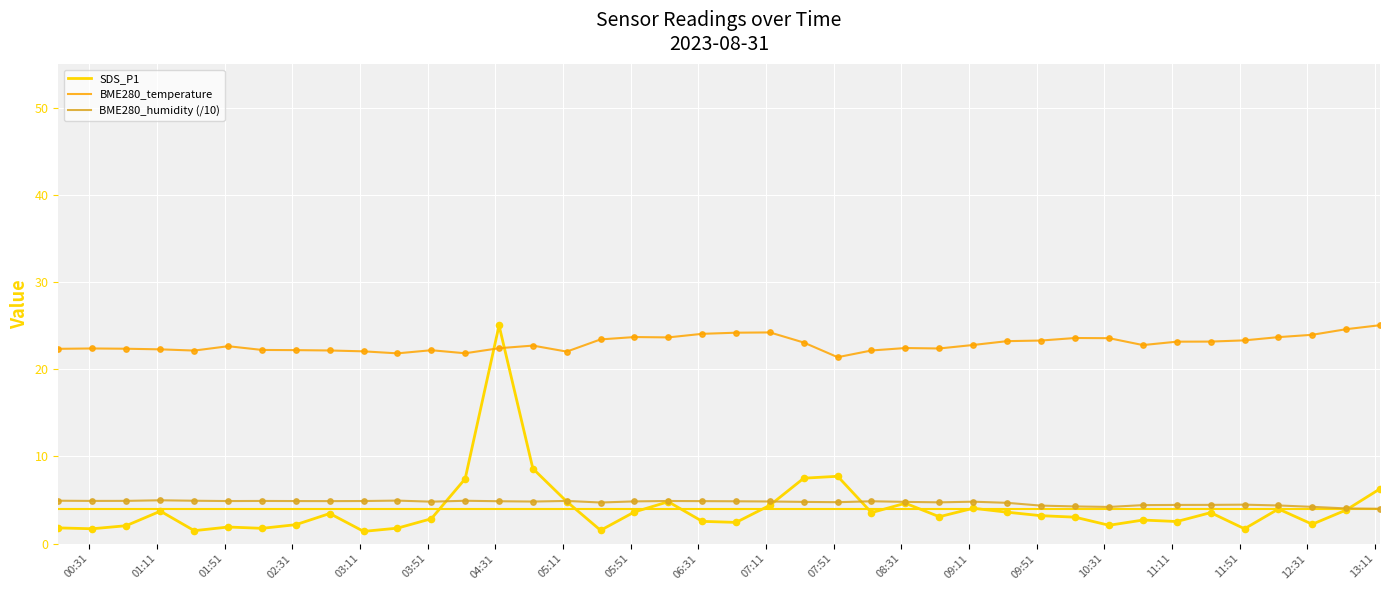

True or false: BME280_humidity (/10) and BME280_temperature cross at least once.

False